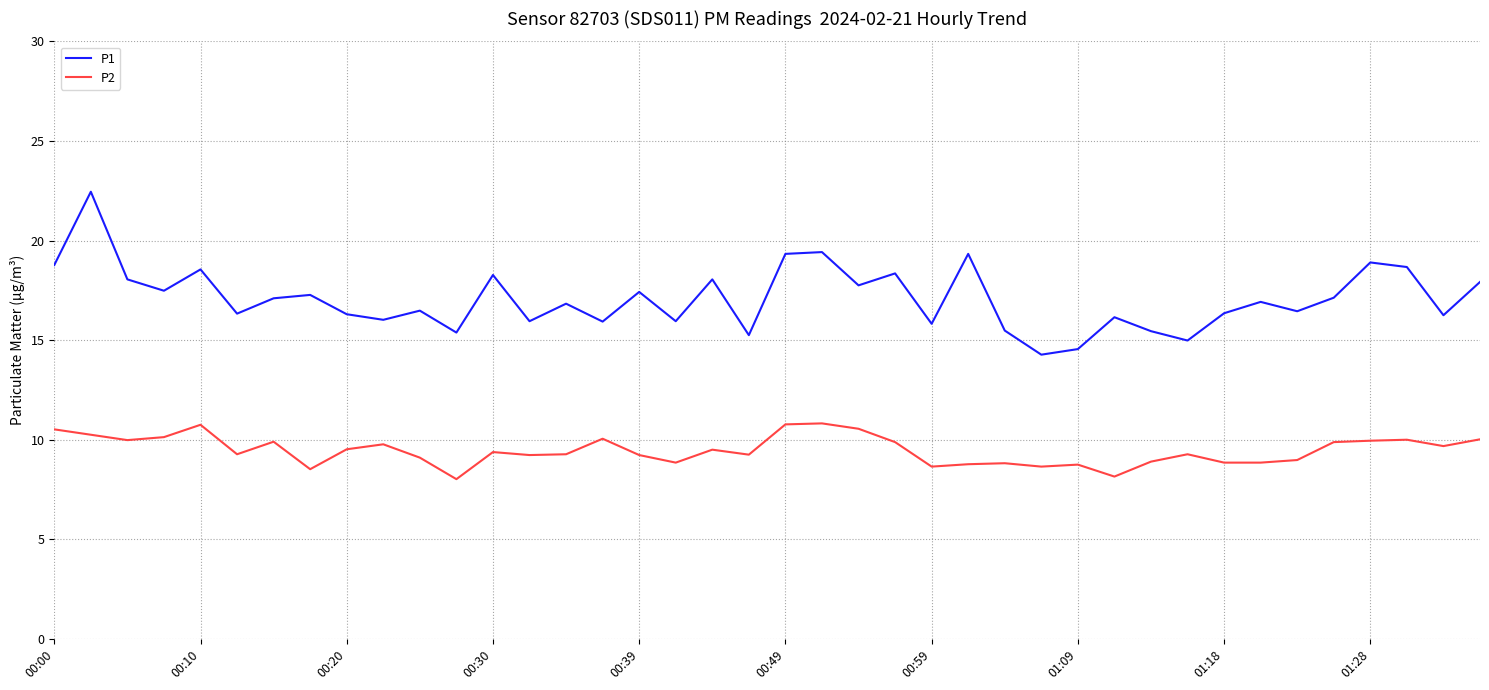

What is the maximum value for P2?

10.8